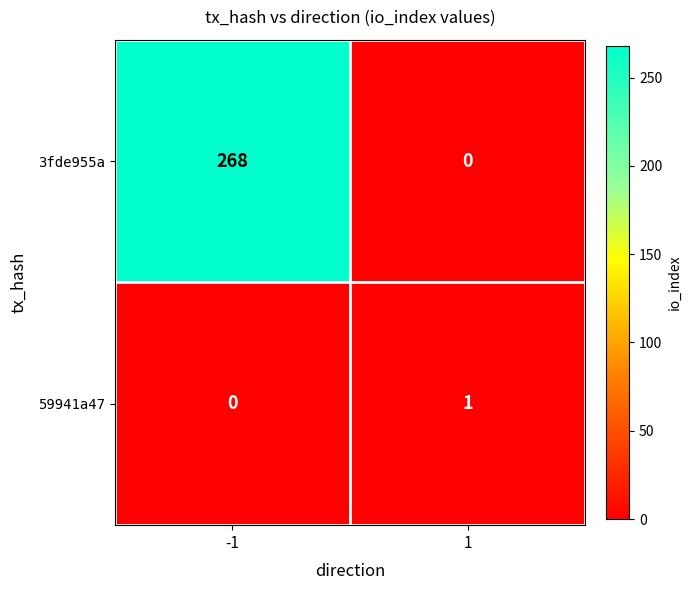

How many values in the 59941a47 series are below 1?

1